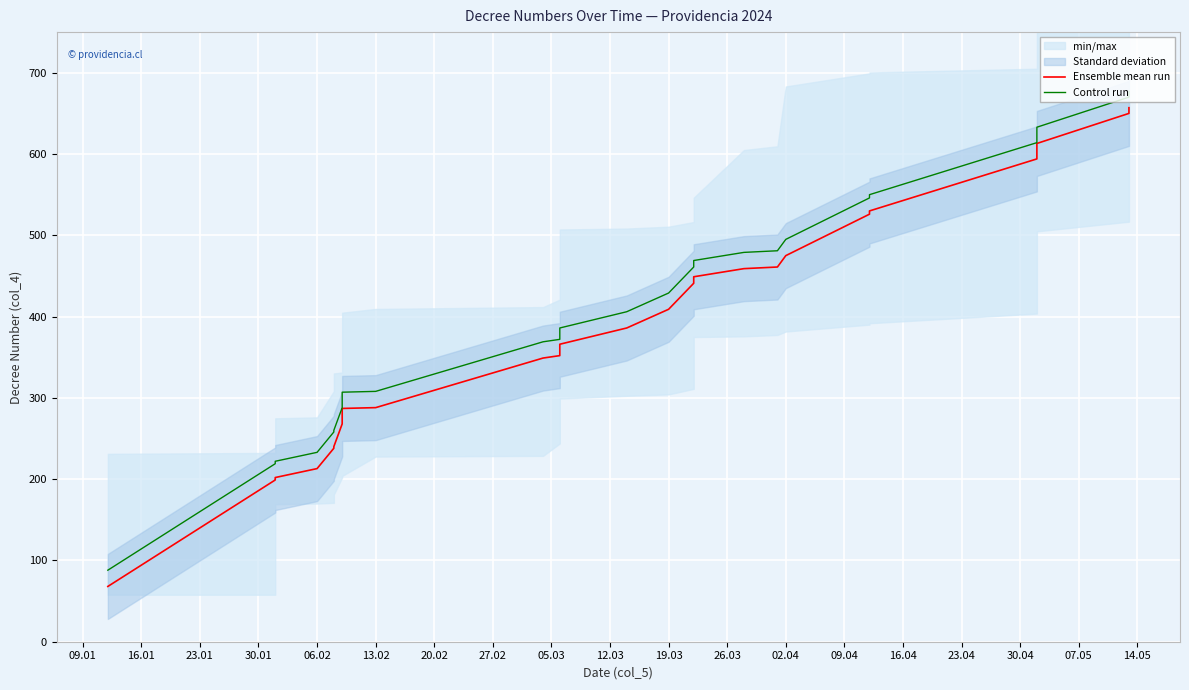

List the series in order of their overall mean, lowest first.

Ensemble mean run, Control run